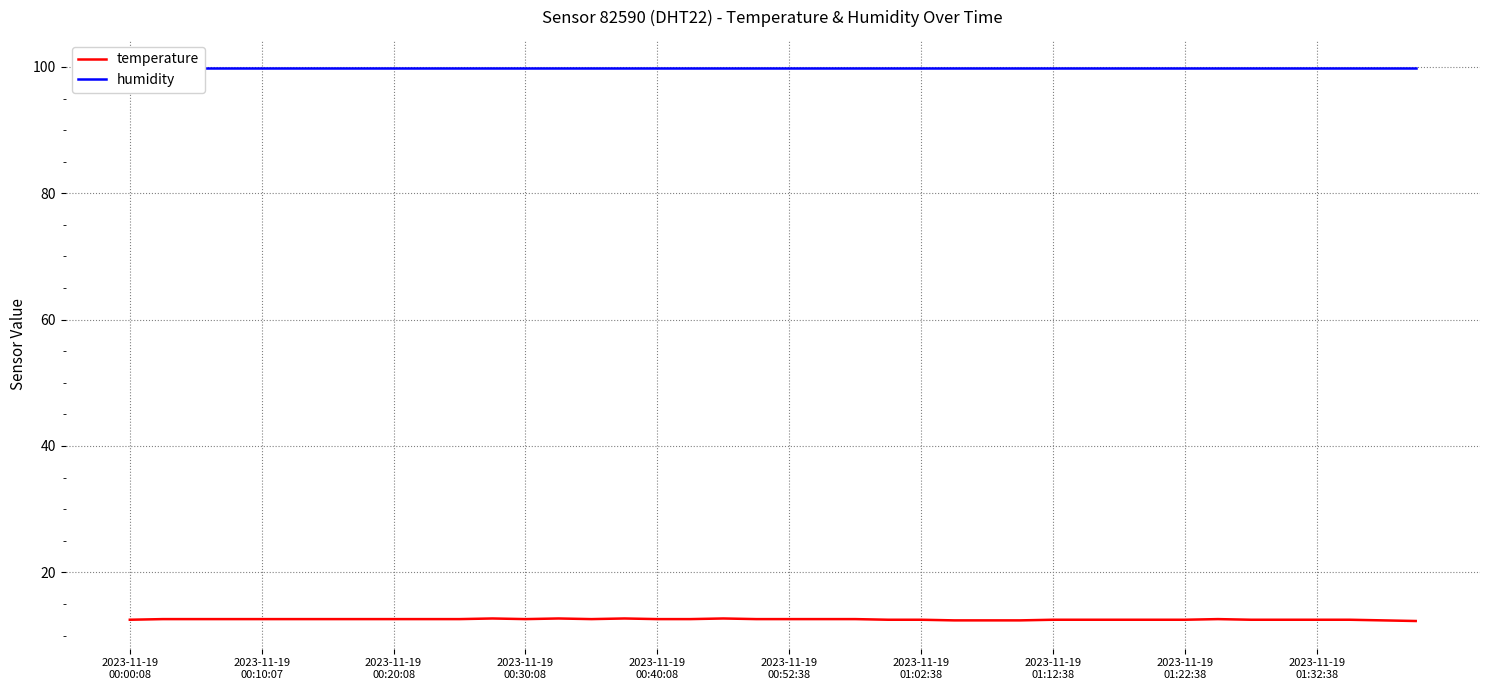

Which series has the largest range (max minus min)?

temperature